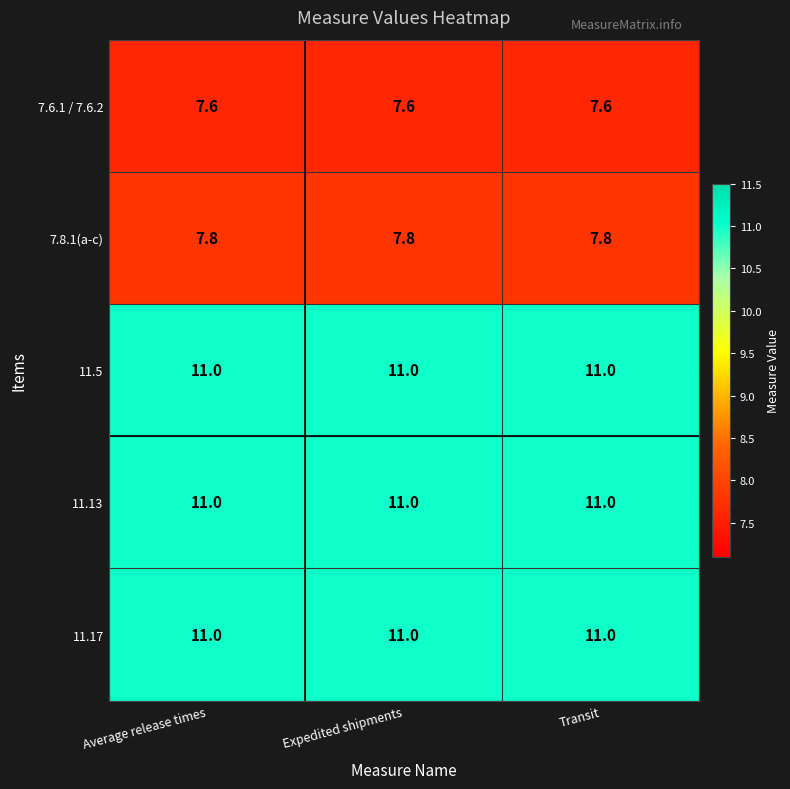

What value does the 11.17 series have at Average release times?

11.0